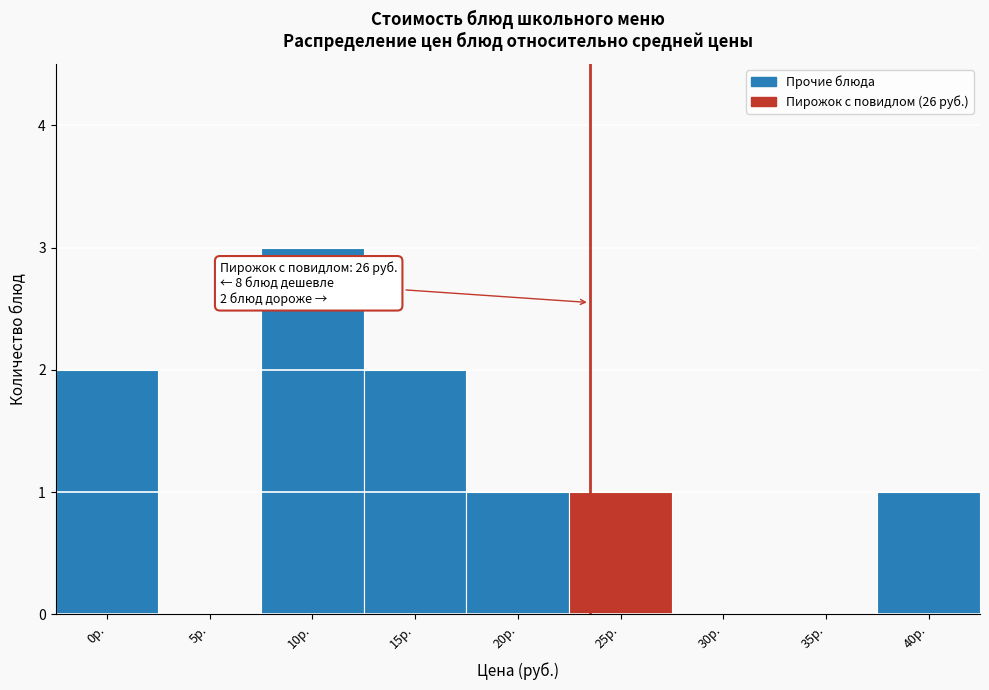

Reading right to left, what are all the values shown in this chart?

40р.=1	35р.=0	30р.=0	25р.=1	20р.=1	15р.=2	10р.=3	5р.=0	0р.=2